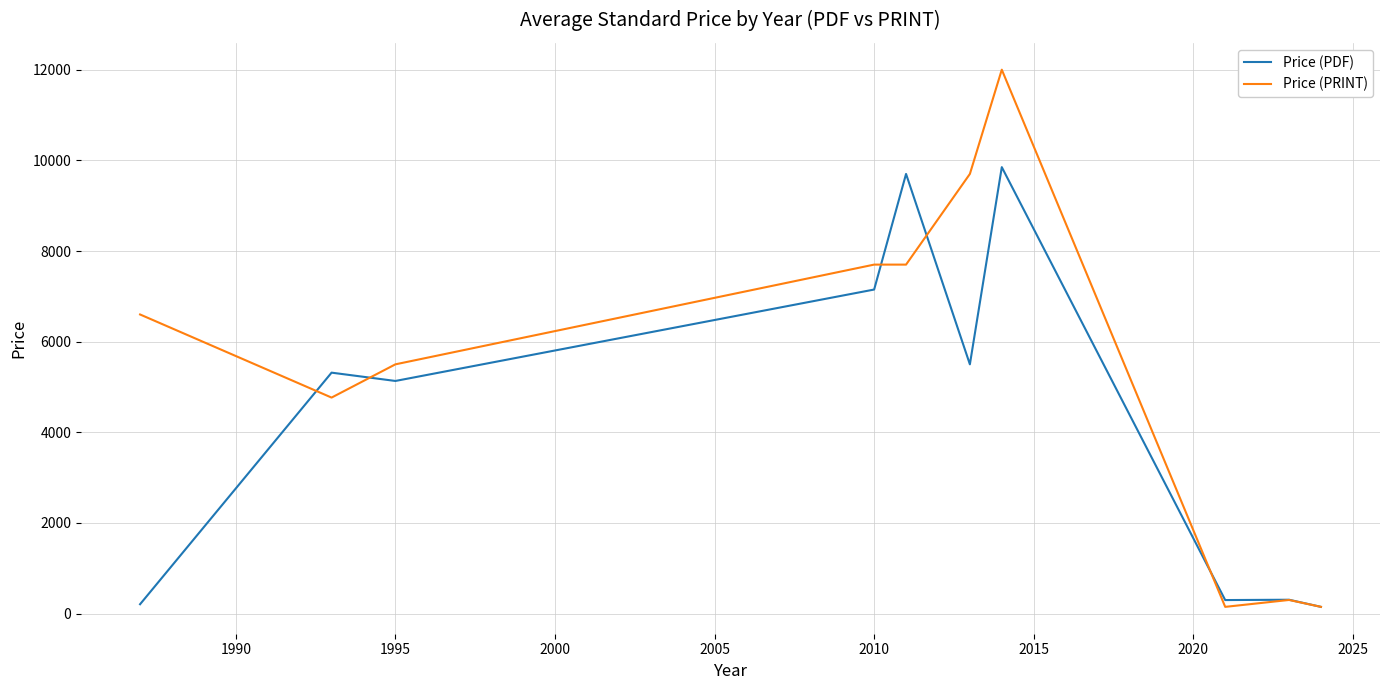

Which series has the largest total across all categories?

Price (PRINT)